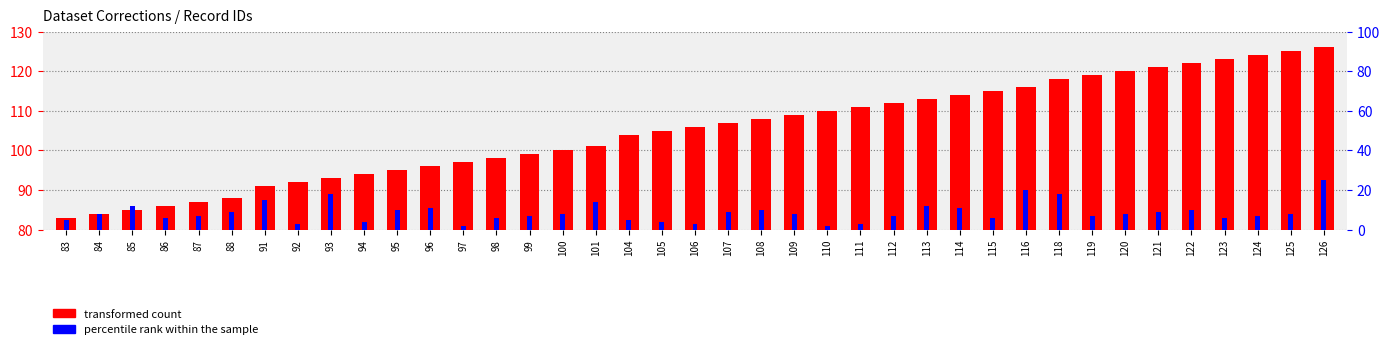

What is the sum of the transformed count values at 110 and 83?

193